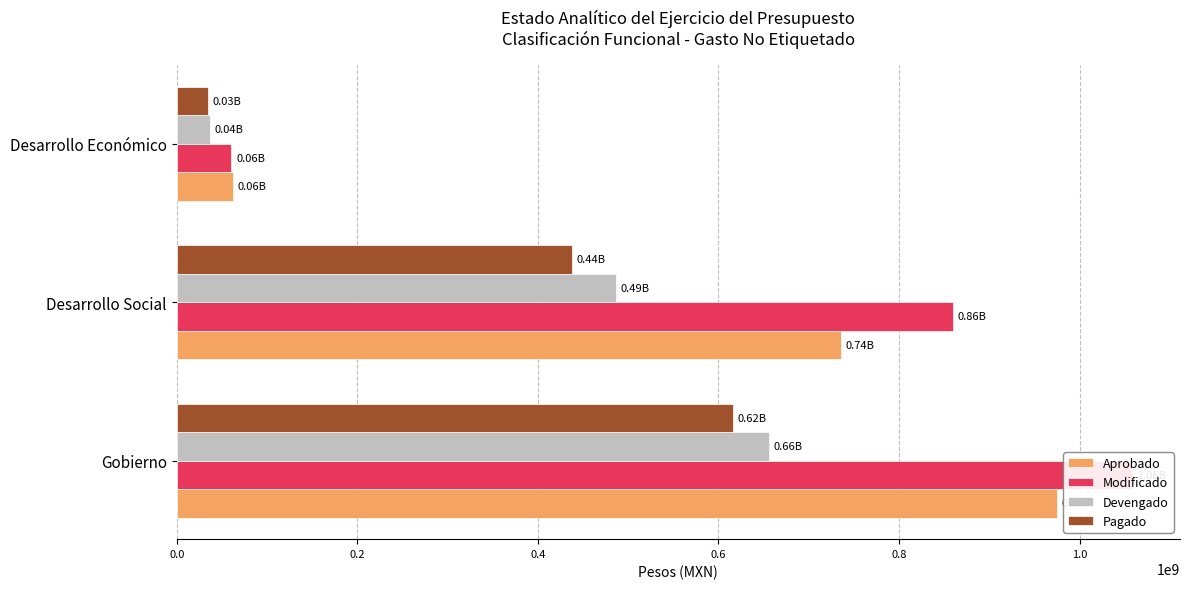

Which series changed the most between Gobierno and Desarrollo Social?

Aprobado